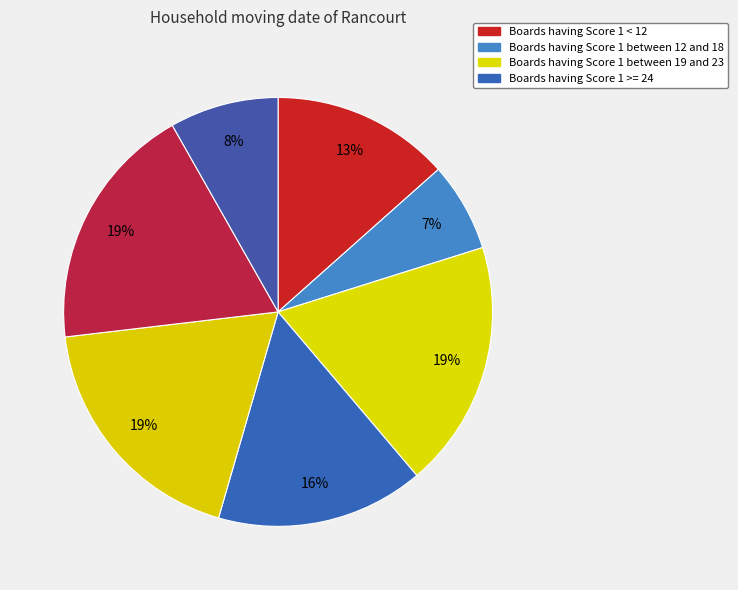

How many segments does this pie chart have?

7